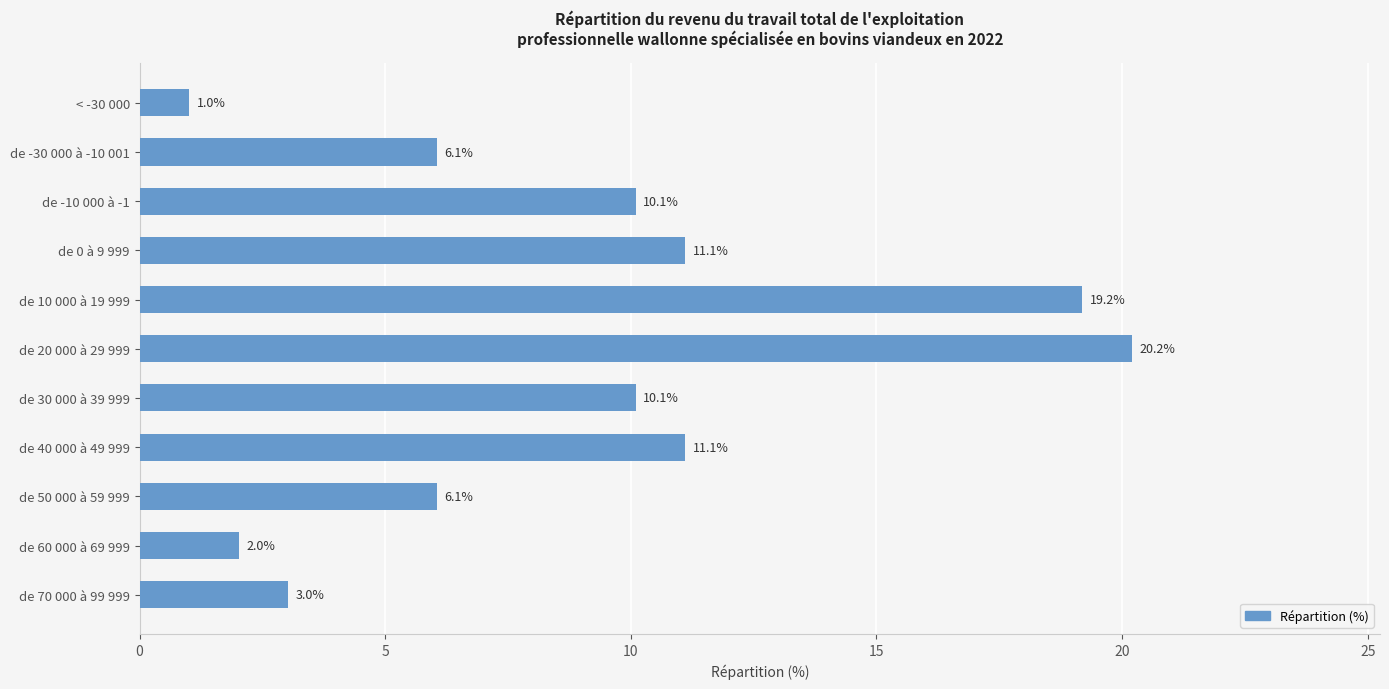

What is the average value?

9.1